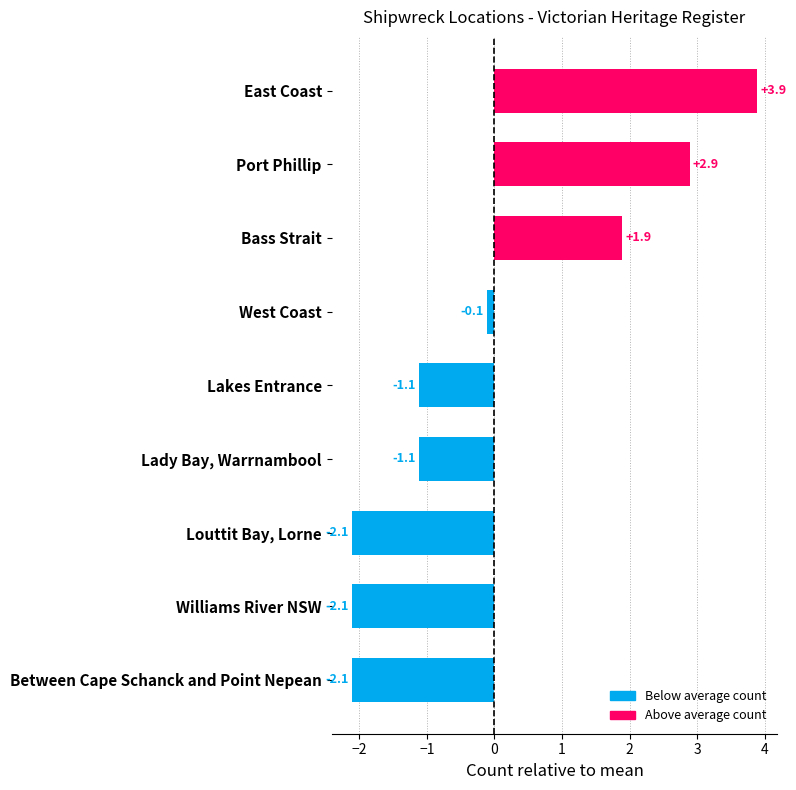

What is the difference between the maximum and minimum values?

6.0